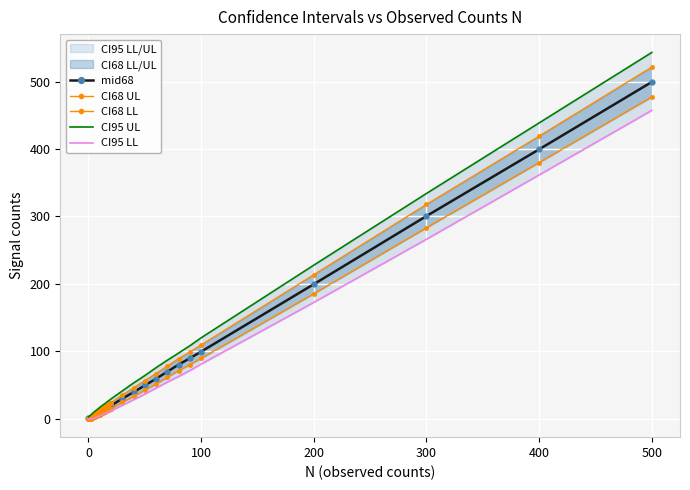

Where does the CI95 UL series first go above 24?

16